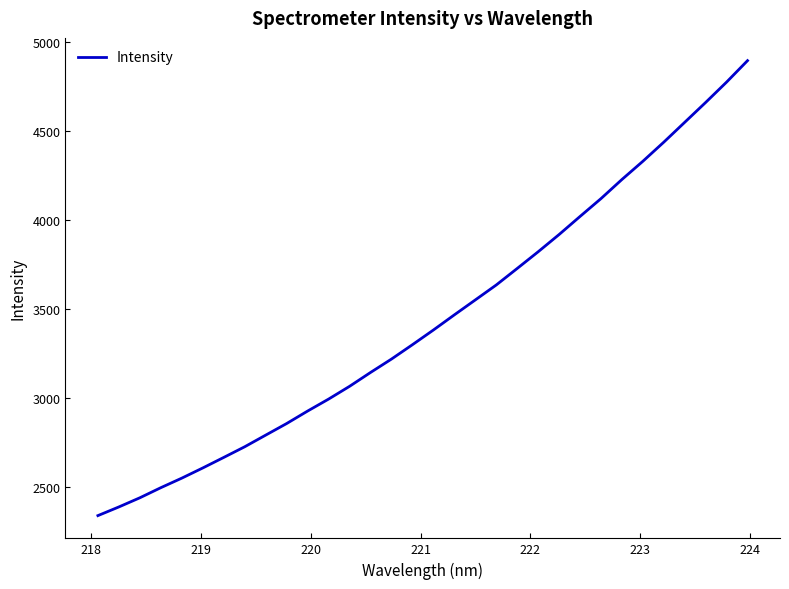

What is the minimum value shown in the chart?

2341.1